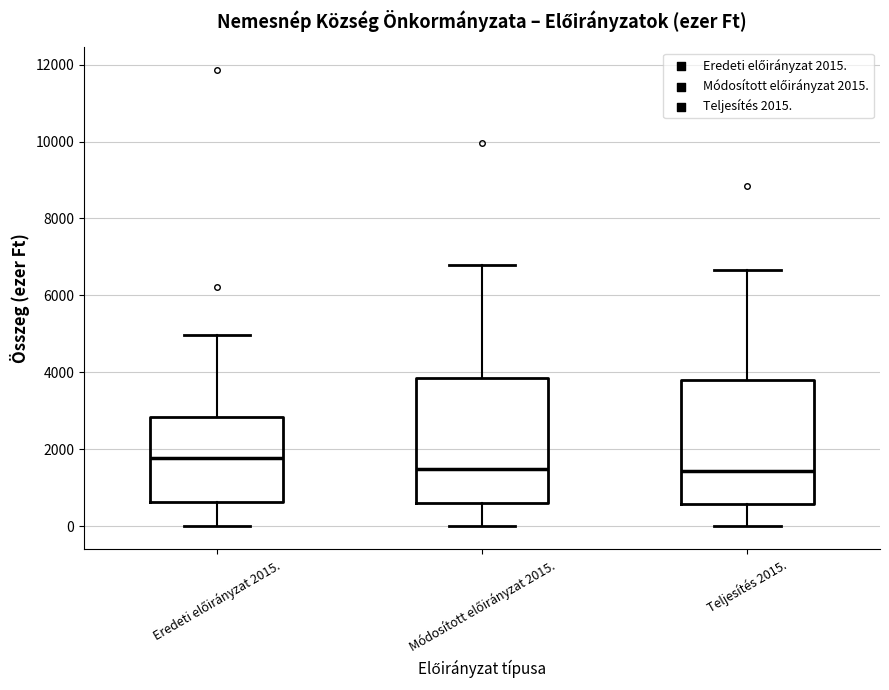

Reading left to right, read every box against the y-axis: the position of its median line, the range the box covers, and the ends of its whiskers. The values are not printed on the chart, so give them approximately, as read against the axis.

Eredeti előirányzat 2015.: median 1800, box 600 to 2800, whiskers 0 to 5000
Módosított előirányzat 2015.: median 1400, box 600 to 3800, whiskers 0 to 6800
Teljesítés 2015.: median 1400, box 600 to 3800, whiskers 0 to 6600